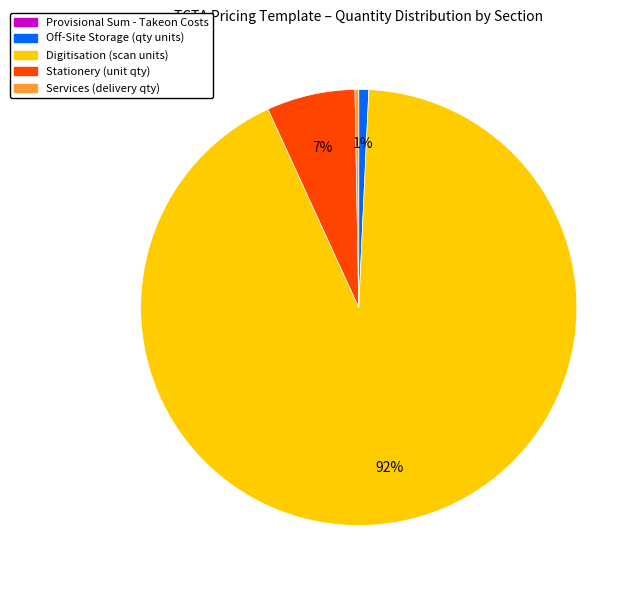

To the nearest percent, what is the average slice percentage?

20%